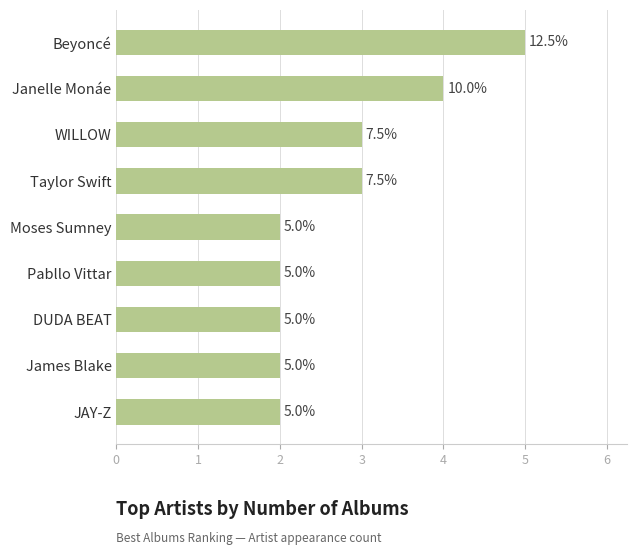

Which label corresponds to the largest value in the chart?

Beyoncé